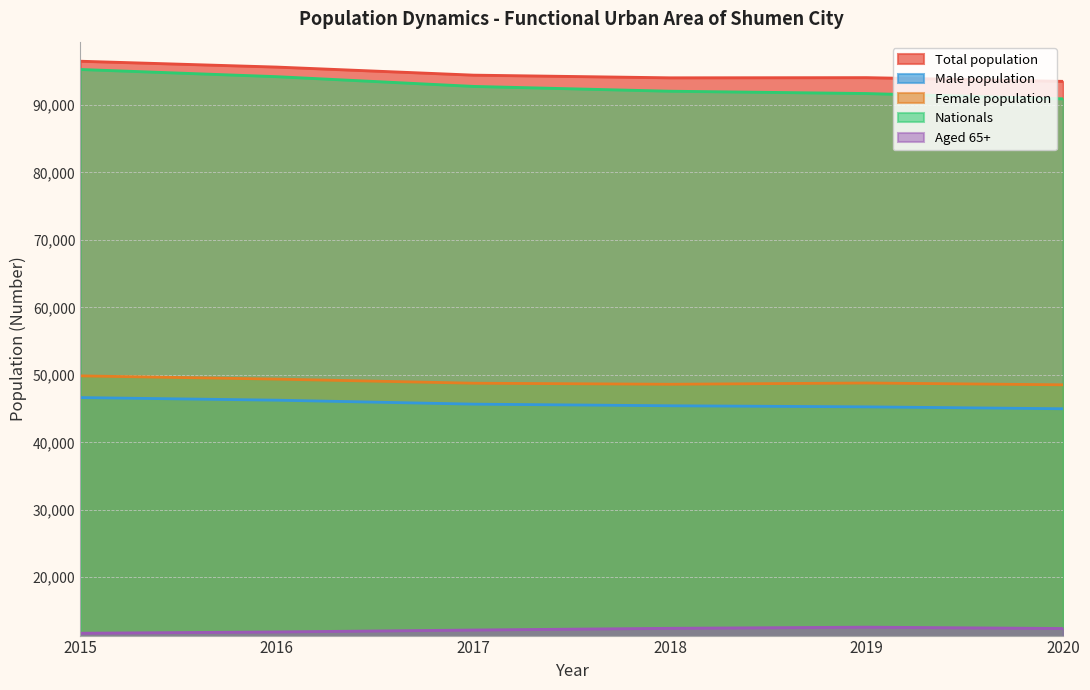

Is it true that Total population equals 94016 at 2018?

True